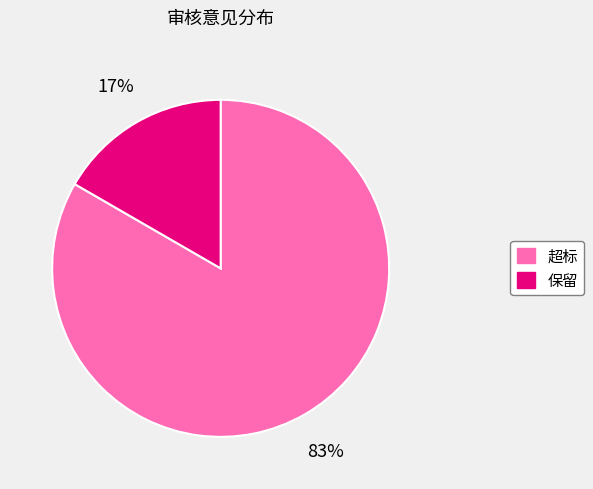

To the nearest percent, what portion does 保留 represent?

17%